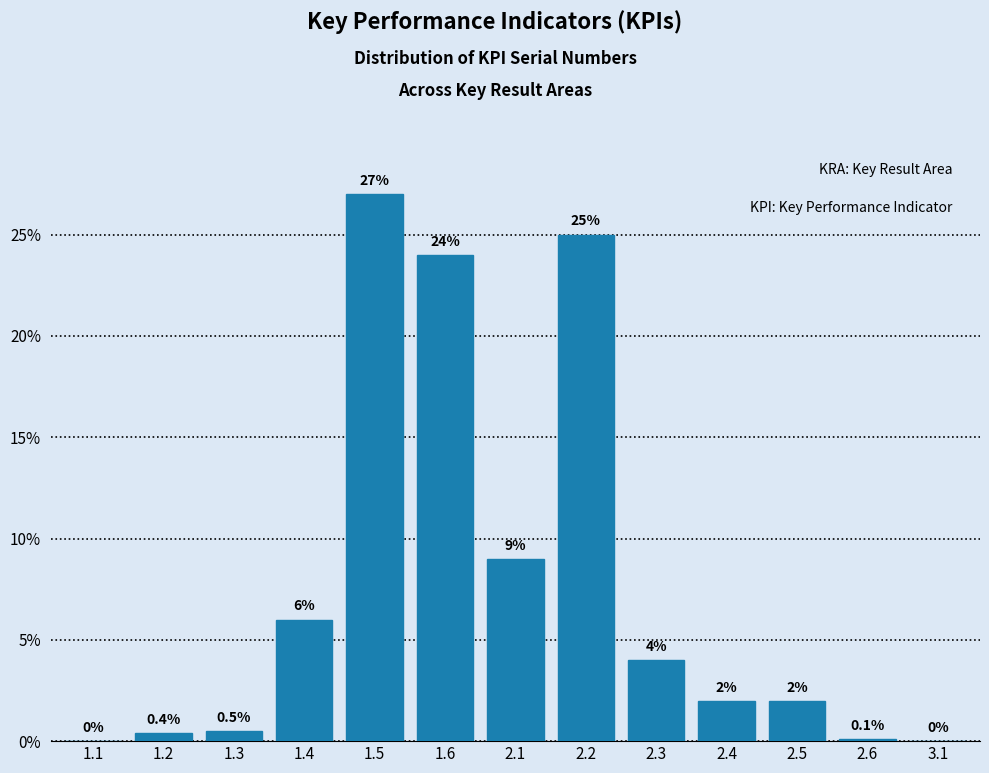

Reading left to right, what are all the values shown in this chart?

1.1=0.0	1.2=0.4	1.3=0.5	1.4=6.0	1.5=27.0	1.6=24.0	2.1=9.0	2.2=25.0	2.3=4.0	2.4=2.0	2.5=2.0	2.6=0.1	3.1=0.0